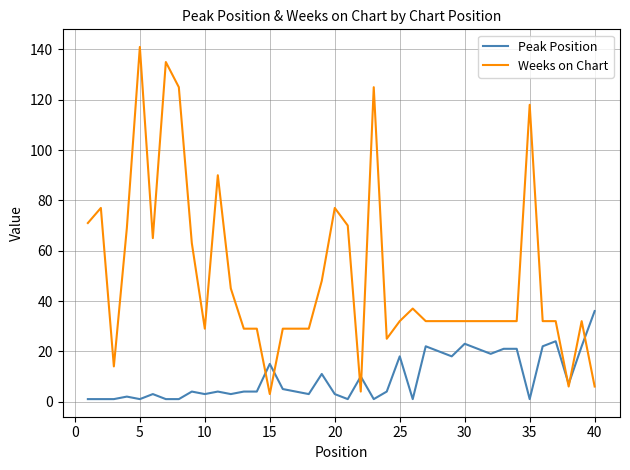

Reading left to right, what are all the values shown in this chart?

Peak Position: 1	1	1	2	1	3	1	1	4	3	4	3	4	4	15	5	4	3	11	3	1	10	1	4	18	1	22	20	18	23	21	19	21	21	1	22	24	7	22	36
Weeks on Chart: 71	77	14	69	141	65	135	125	63	29	90	45	29	29	3	29	29	29	48	77	70	4	125	25	32	37	32	32	32	32	32	32	32	32	118	32	32	6	32	6